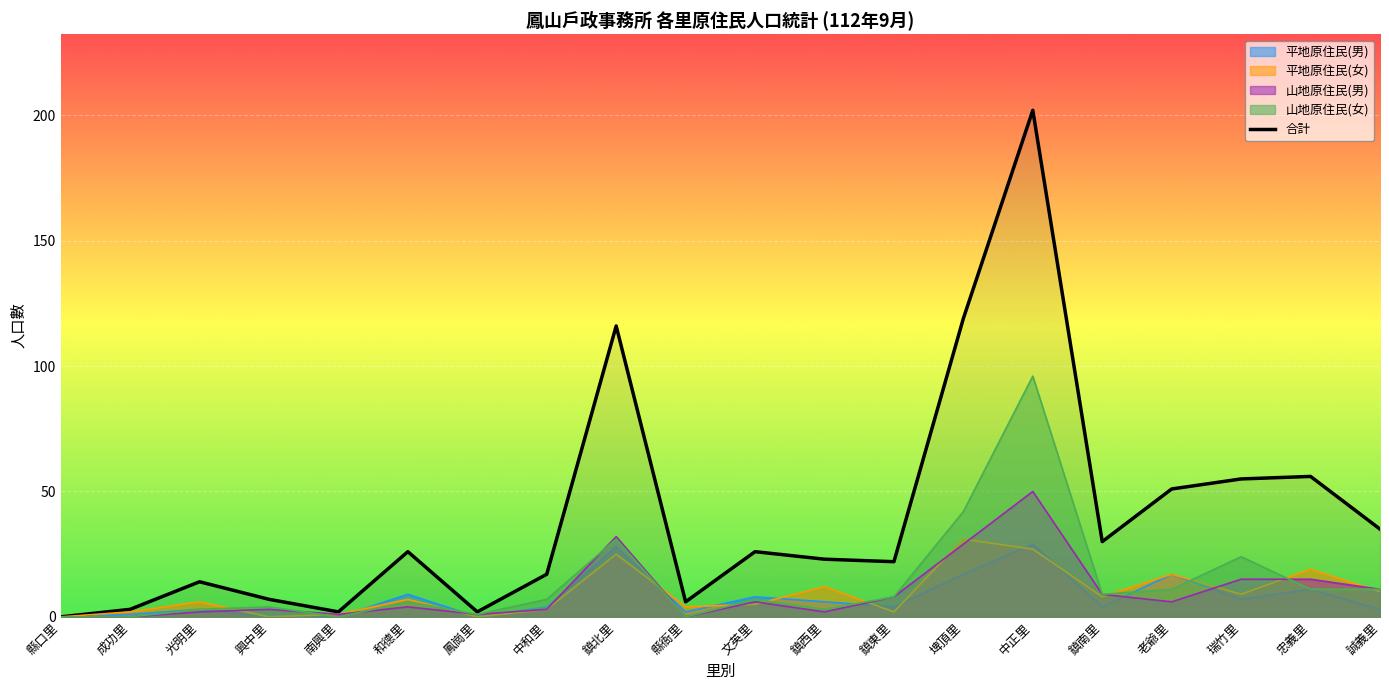

Reading right to left, what are all the values shown in this chart?

誠義里=35	忠義里=56	瑞竹里=55	老爺里=51	鎮南里=30	中正里=202	埤頂里=119	鎮東里=22	鎮西里=23	文英里=26	縣衙里=6	鎮北里=116	中和里=17	鳳崗里=2	和德里=26	南興里=2	興中里=7	光明里=14	成功里=3	縣口里=0